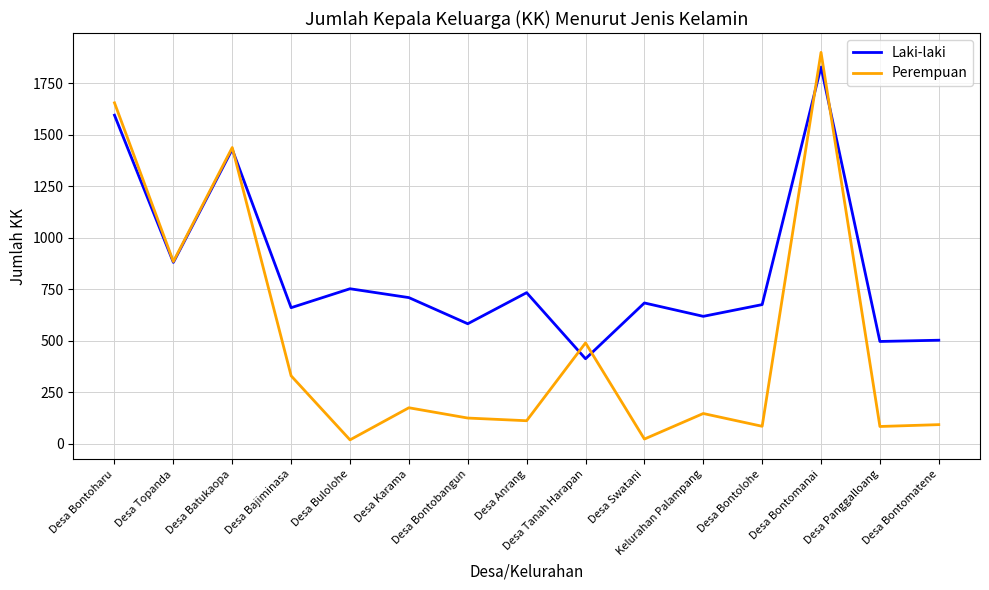

How many distinct data groups are displayed?

2